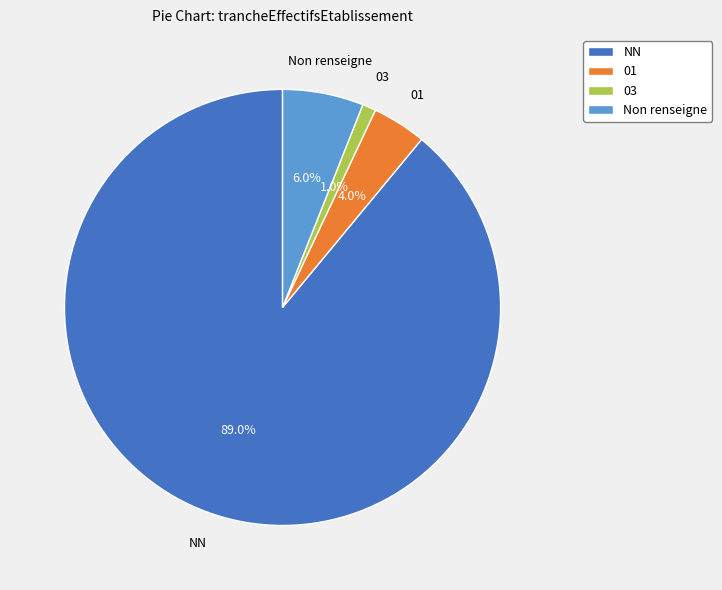

The NN slice represents 78% of the pie. True or false?

False